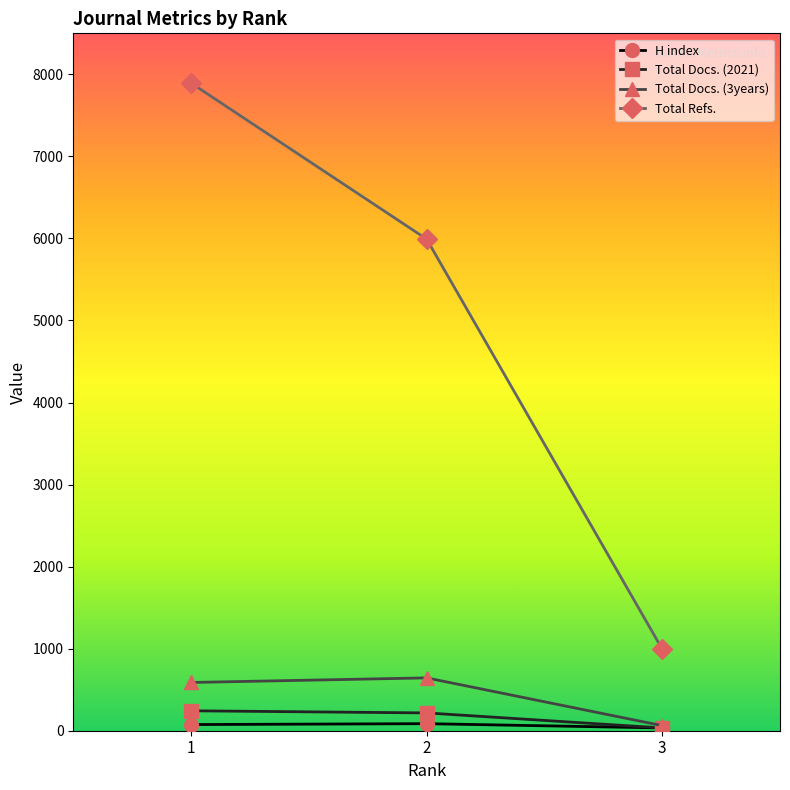

The value of Total Docs. (2021) at 2 is 217. True or false?

True